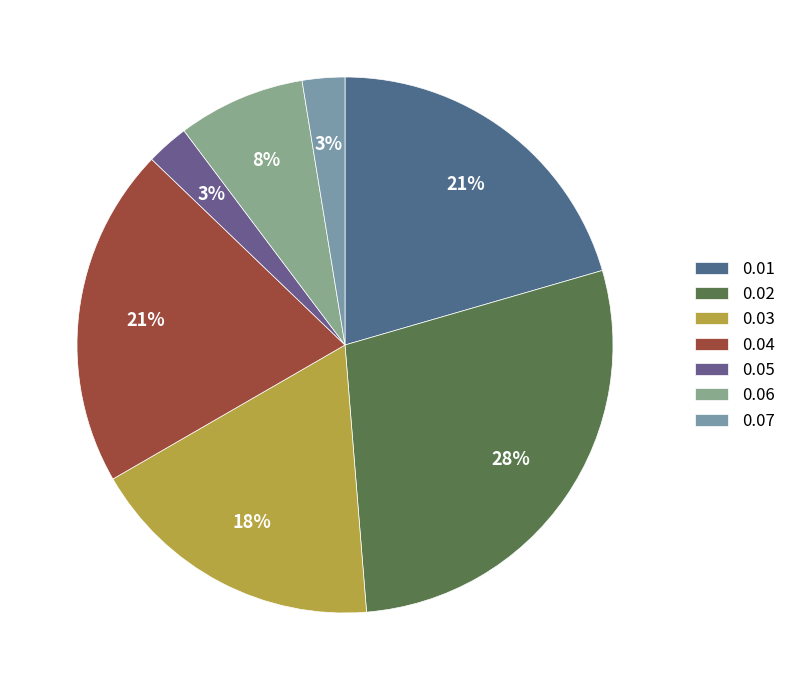

Which slice is the largest?

0.02